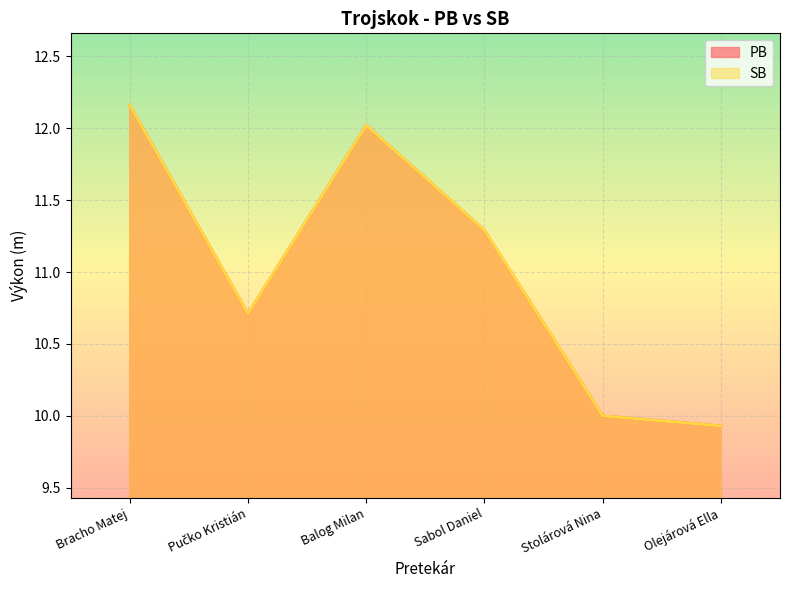

True or false: PB and SB cross at least once.

False